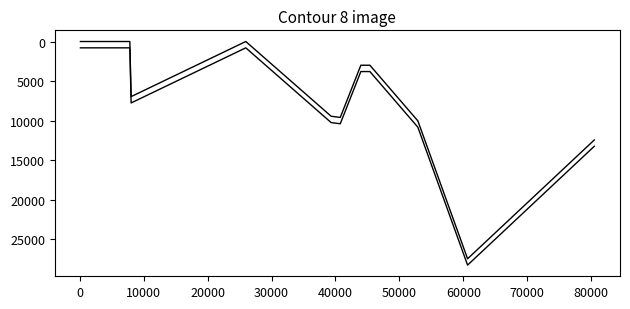

How many interior local valleys (lower than both neighbors) does the data have?

1